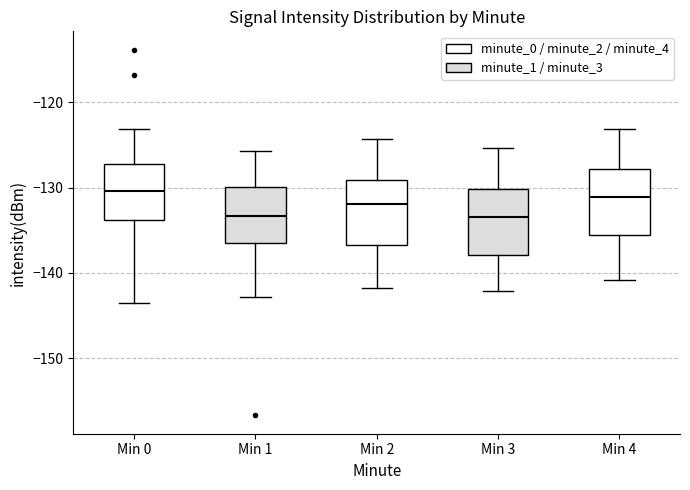

Reading left to right, read every box against the y-axis: the position of its median line, the range the box covers, and the ends of its whiskers. The values are not printed on the chart, so give them approximately, as read against the axis.

Min 0: median -130, box -134 to -127, whiskers -144 to -123
Min 1: median -133, box -136 to -130, whiskers -143 to -126
Min 2: median -132, box -137 to -129, whiskers -142 to -124
Min 3: median -133, box -138 to -130, whiskers -142 to -125
Min 4: median -131, box -136 to -128, whiskers -141 to -123